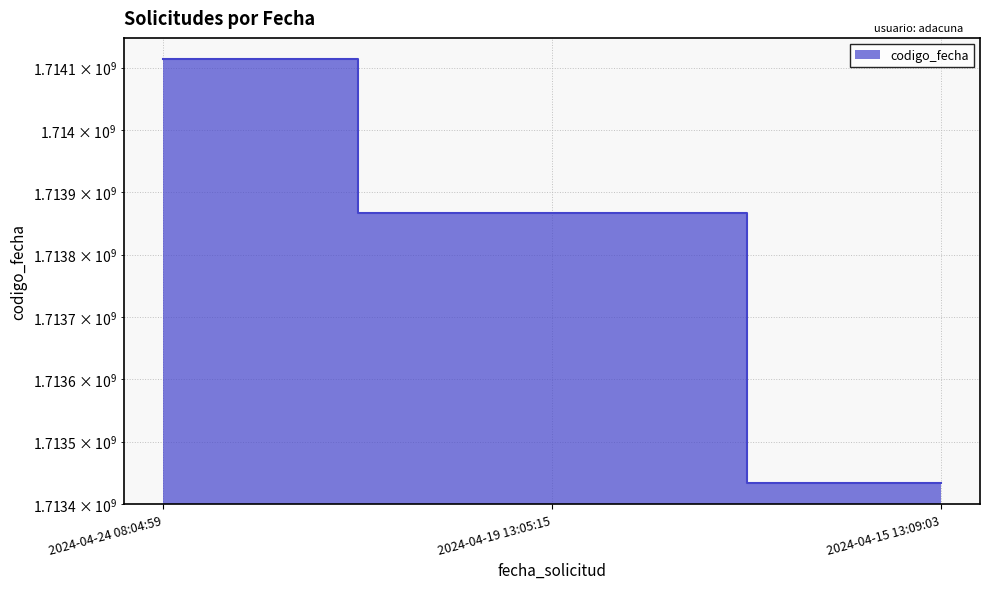

Count the number of categories in the chart.

3